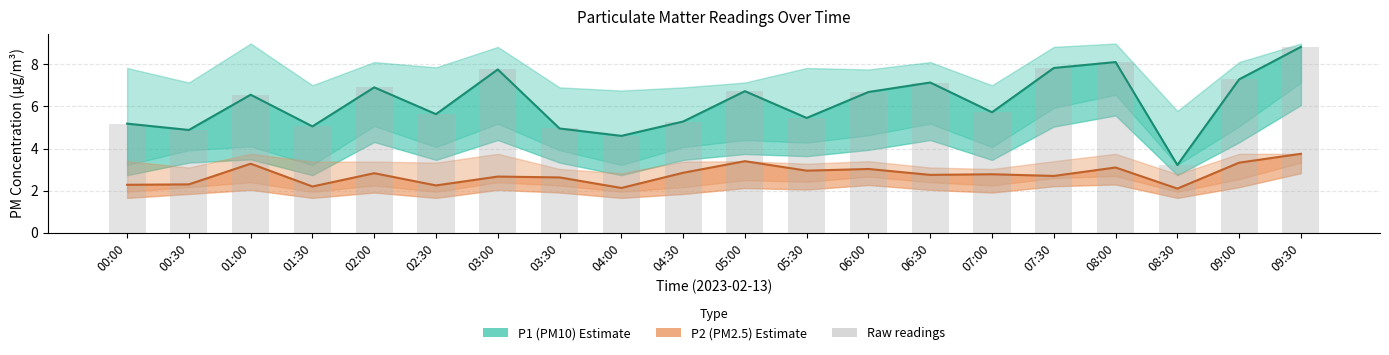

Are the bars grouped side by side (vs. stacked)?

Yes